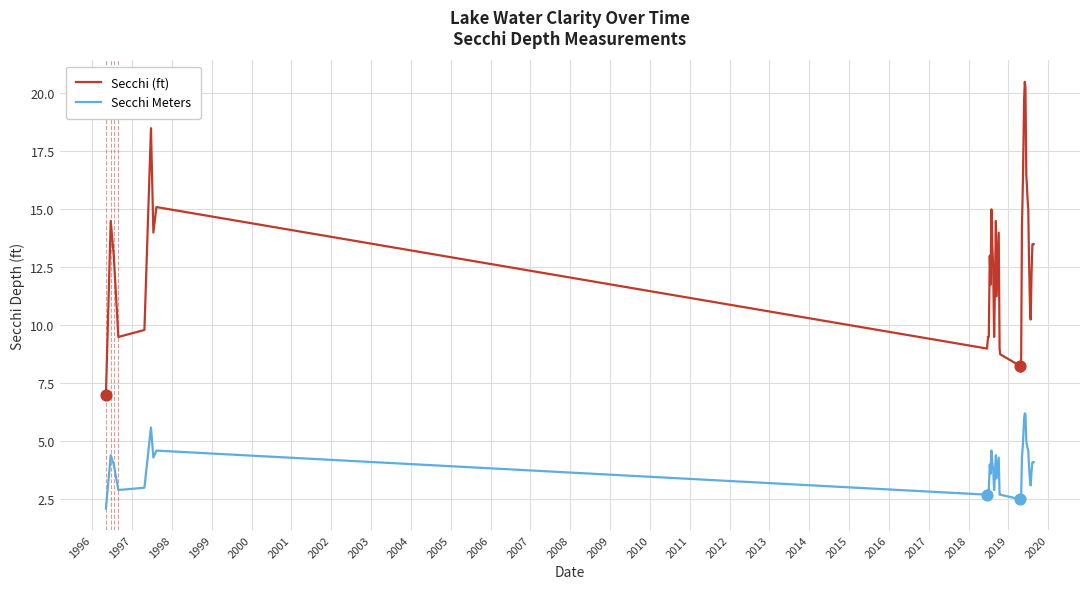

What are all the series names shown in the legend?

Secchi (ft), Secchi Meters